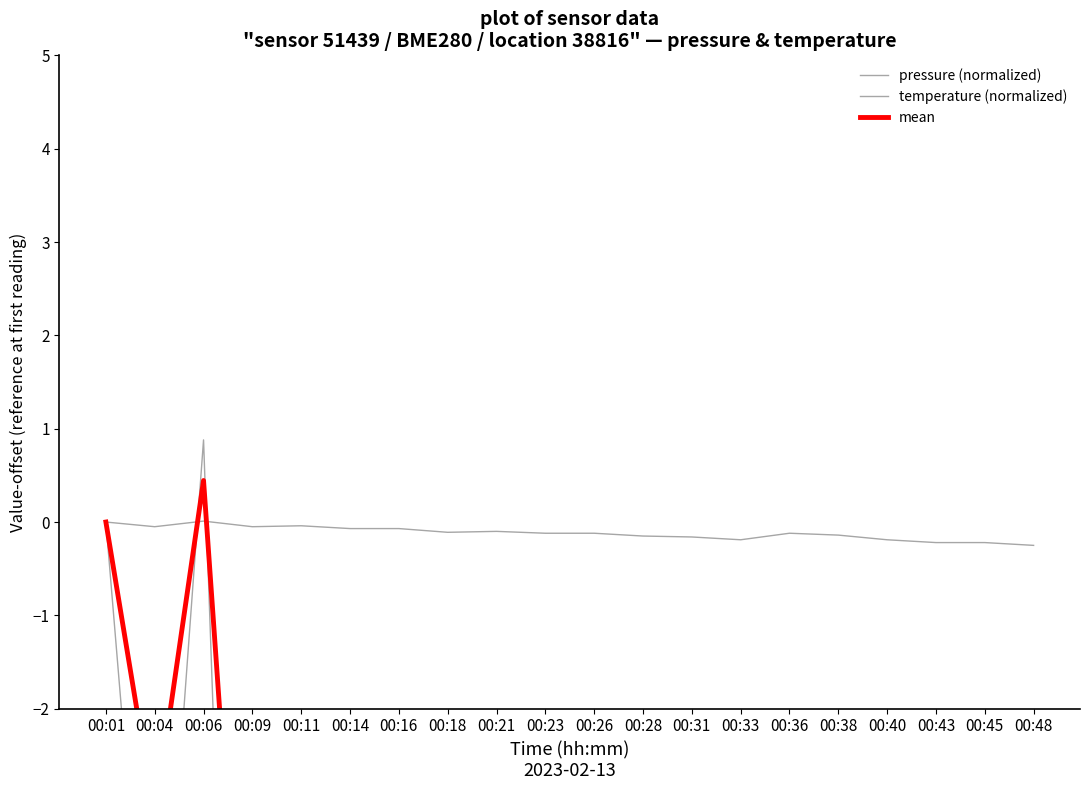

Between which two adjacent categories do pressure (normalized) and temperature (normalized) first intersect?

00:04 and 00:06